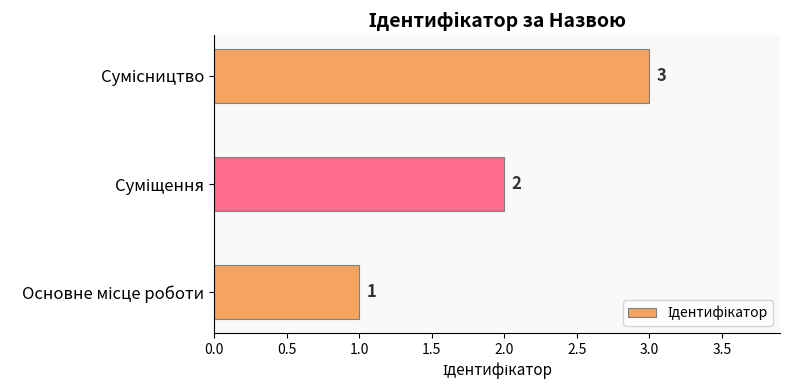

What is the greatest value displayed?

3